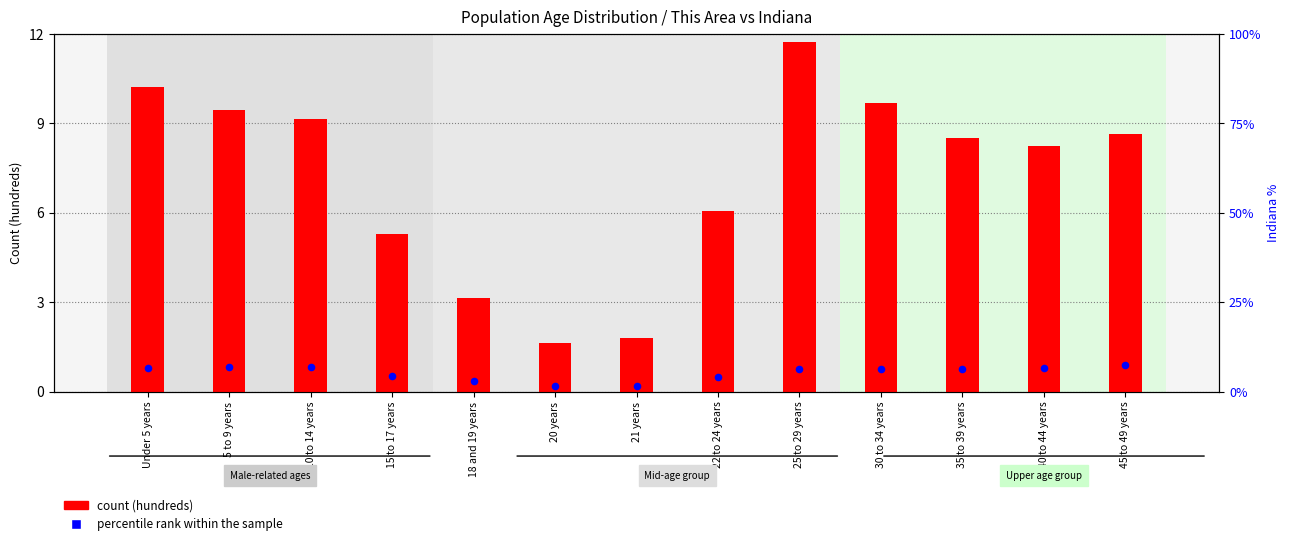

Which series reaches the minimum Y coordinate?

percentile rank within the sample